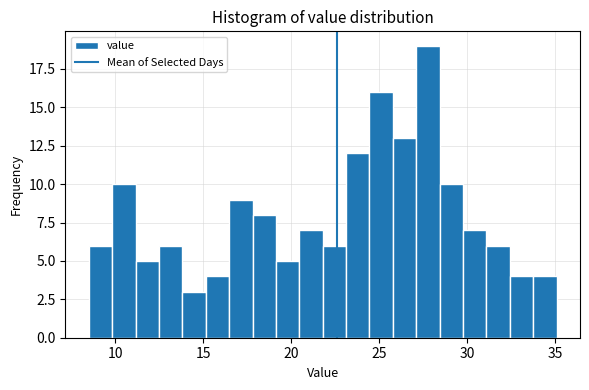

Around what value on the x-axis is the tallest bar? Give the approximate position of its centre, as read against the axis.

28.0